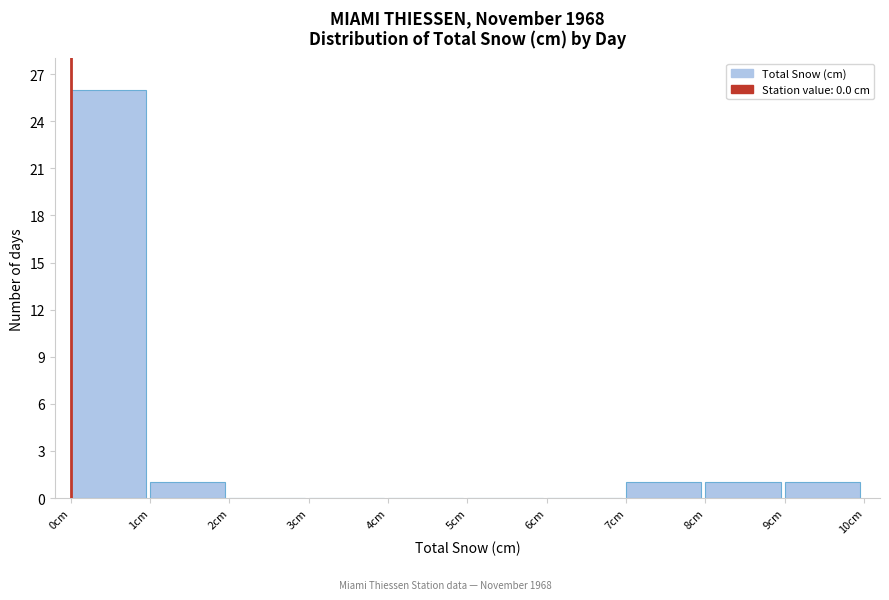

Reading left to right, transcribe this chart: for each bar, give the range it covers on the x-axis and its height. The values are not printed on the chart, so give them approximately, as read against the axis.

0 to 1: 26
1 to 2: 1
2 to 3: 0
3 to 4: 0
4 to 5: 0
5 to 6: 0
6 to 7: 0
7 to 8: 1
8 to 9: 1
9 to 10: 1